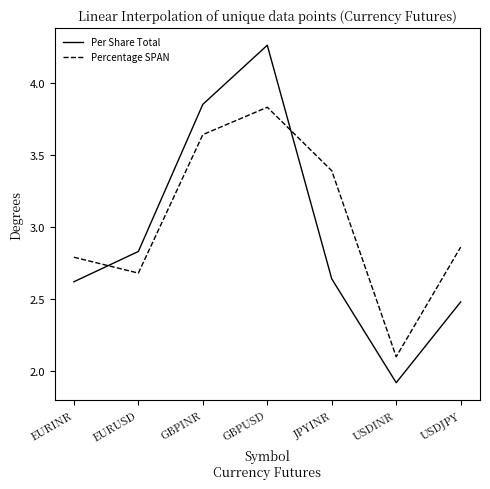

In Per Share Total, how many points are lower than both neighbors (excluding endpoints)?

1